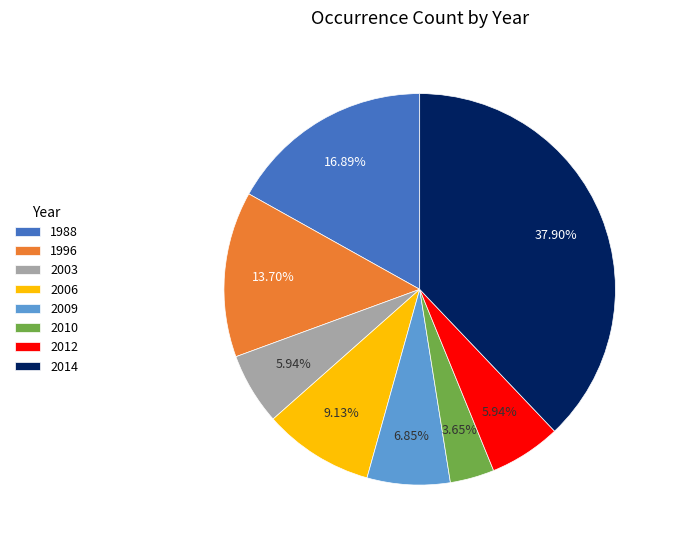

To the nearest percent, what is the average slice percentage?

12%